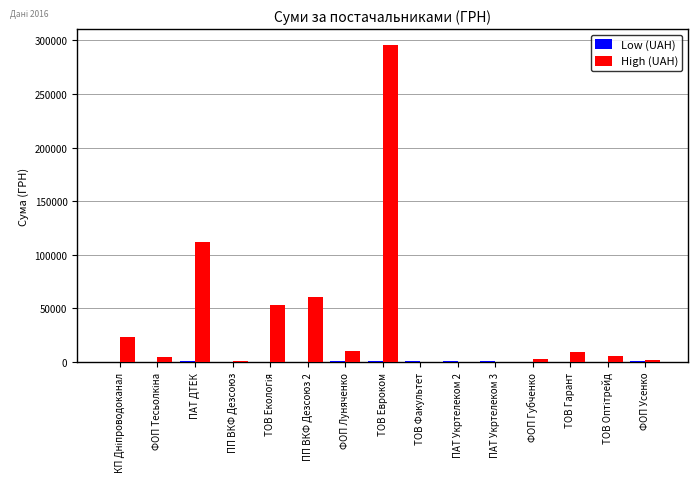

At which label is High (UAH) closest to 147824?

ПАТ ДТЕК